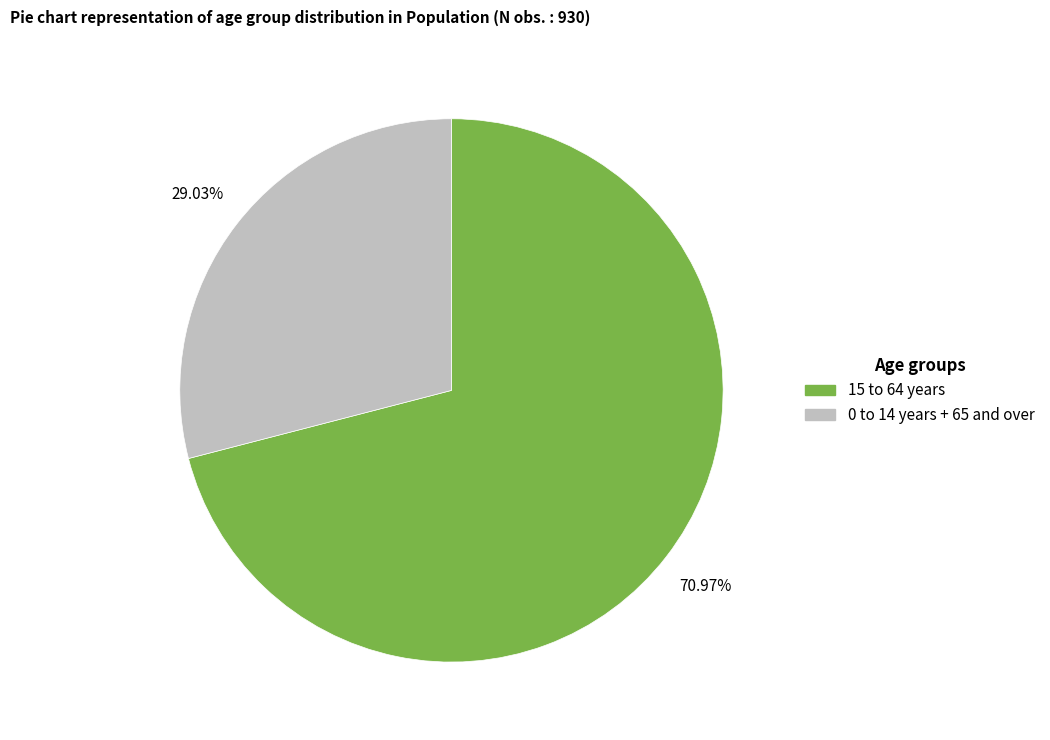

Is there any slice that represents more than half of the pie?

Yes